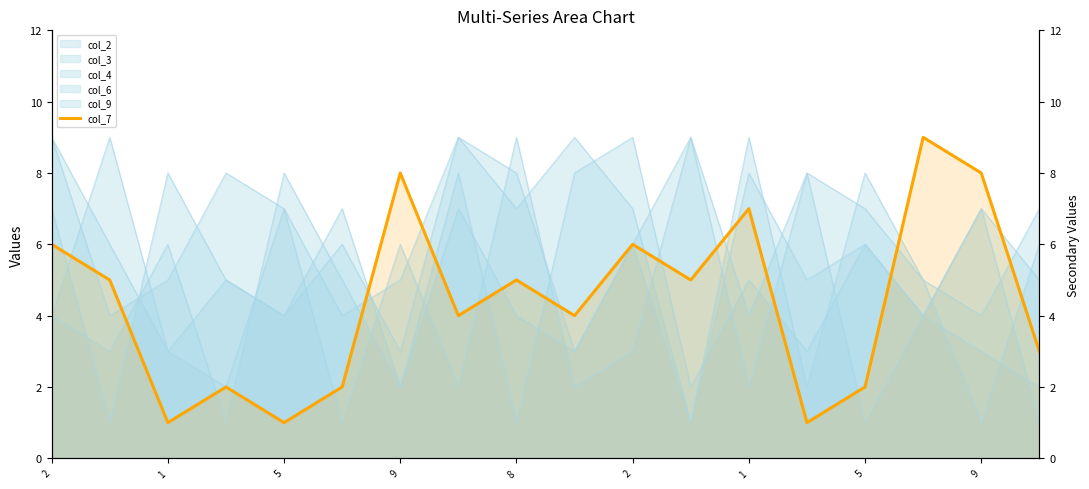

What is the sum of the values at 8 and 2?

3